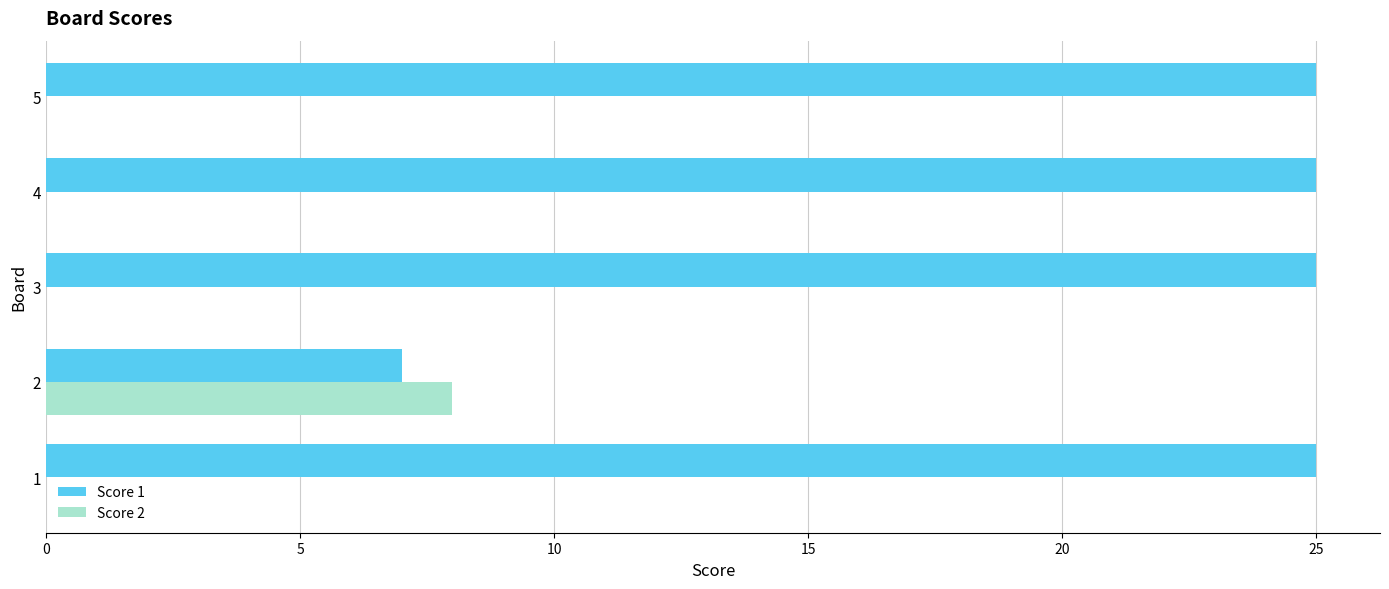

What is the highest value of the Score 2 series?

8